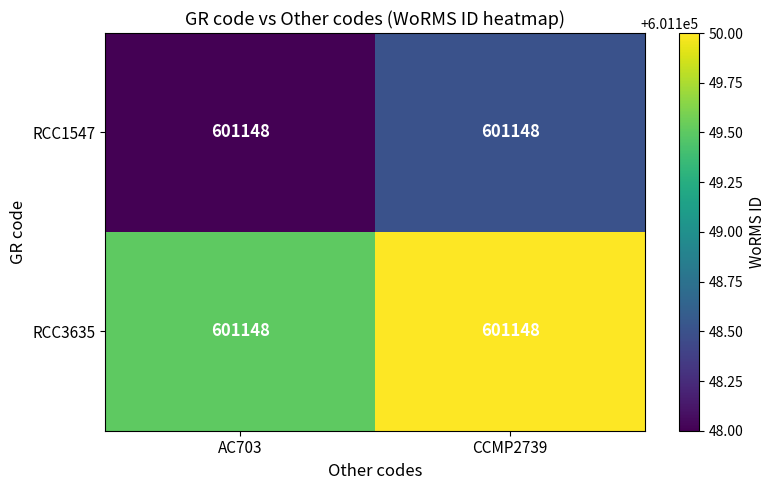

What is the greatest value displayed?

601150.0